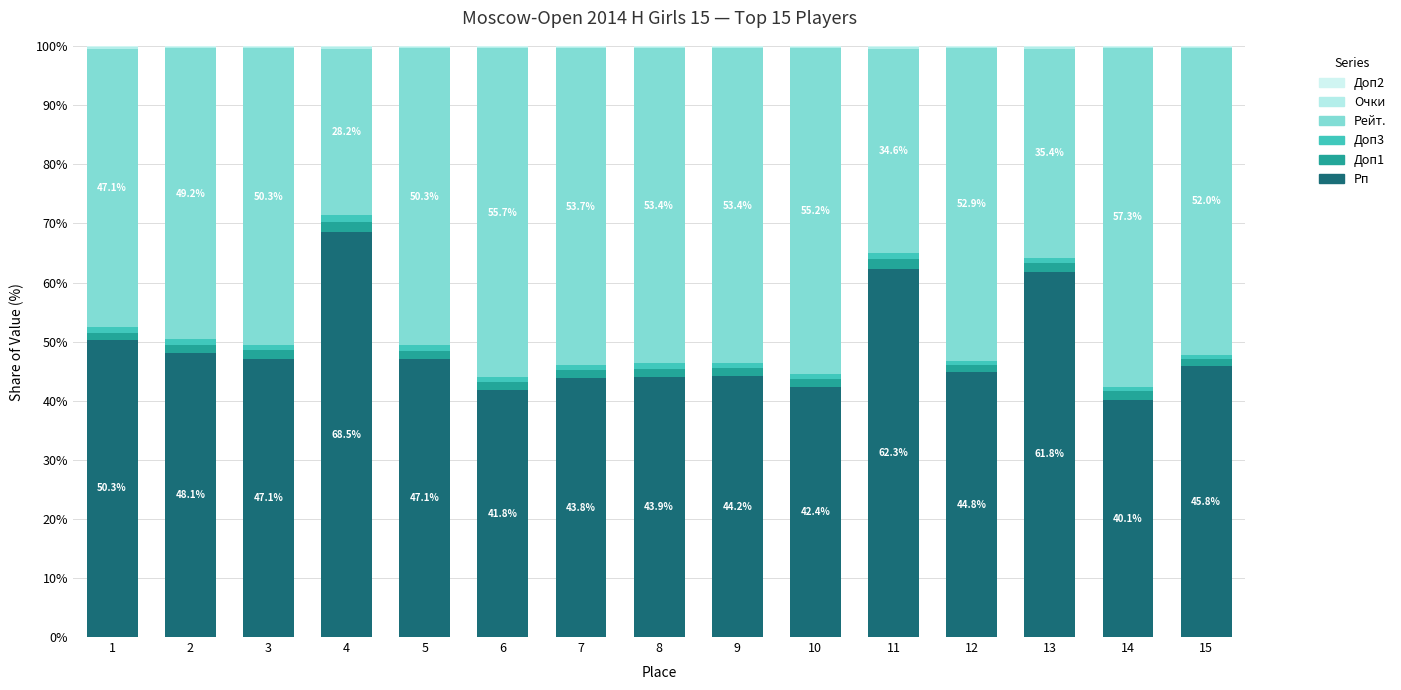

Are the bars grouped side by side (vs. stacked)?

No